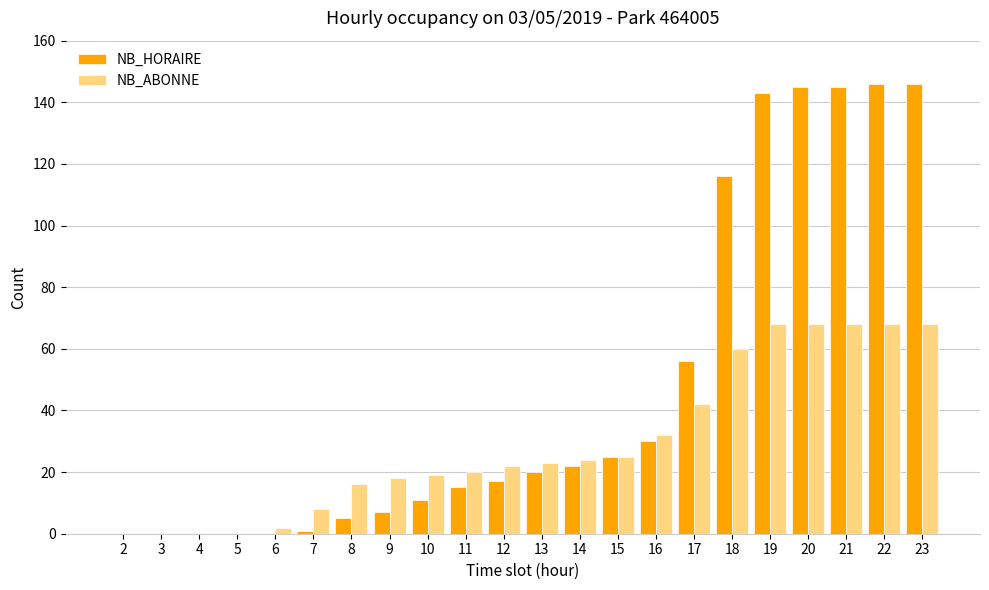

Which series has the largest total across all categories?

NB_HORAIRE